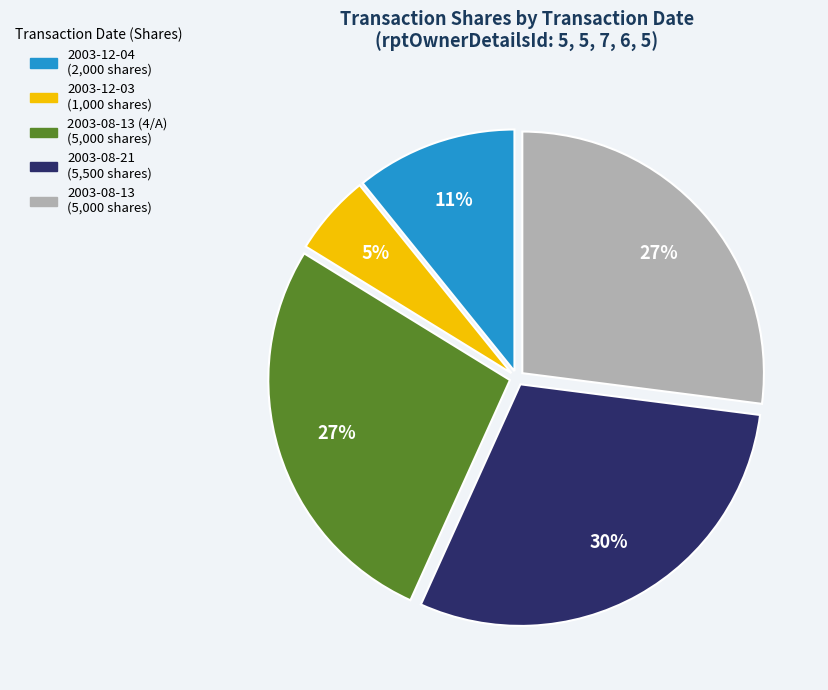

To the nearest percent, what is the average slice percentage?

20%